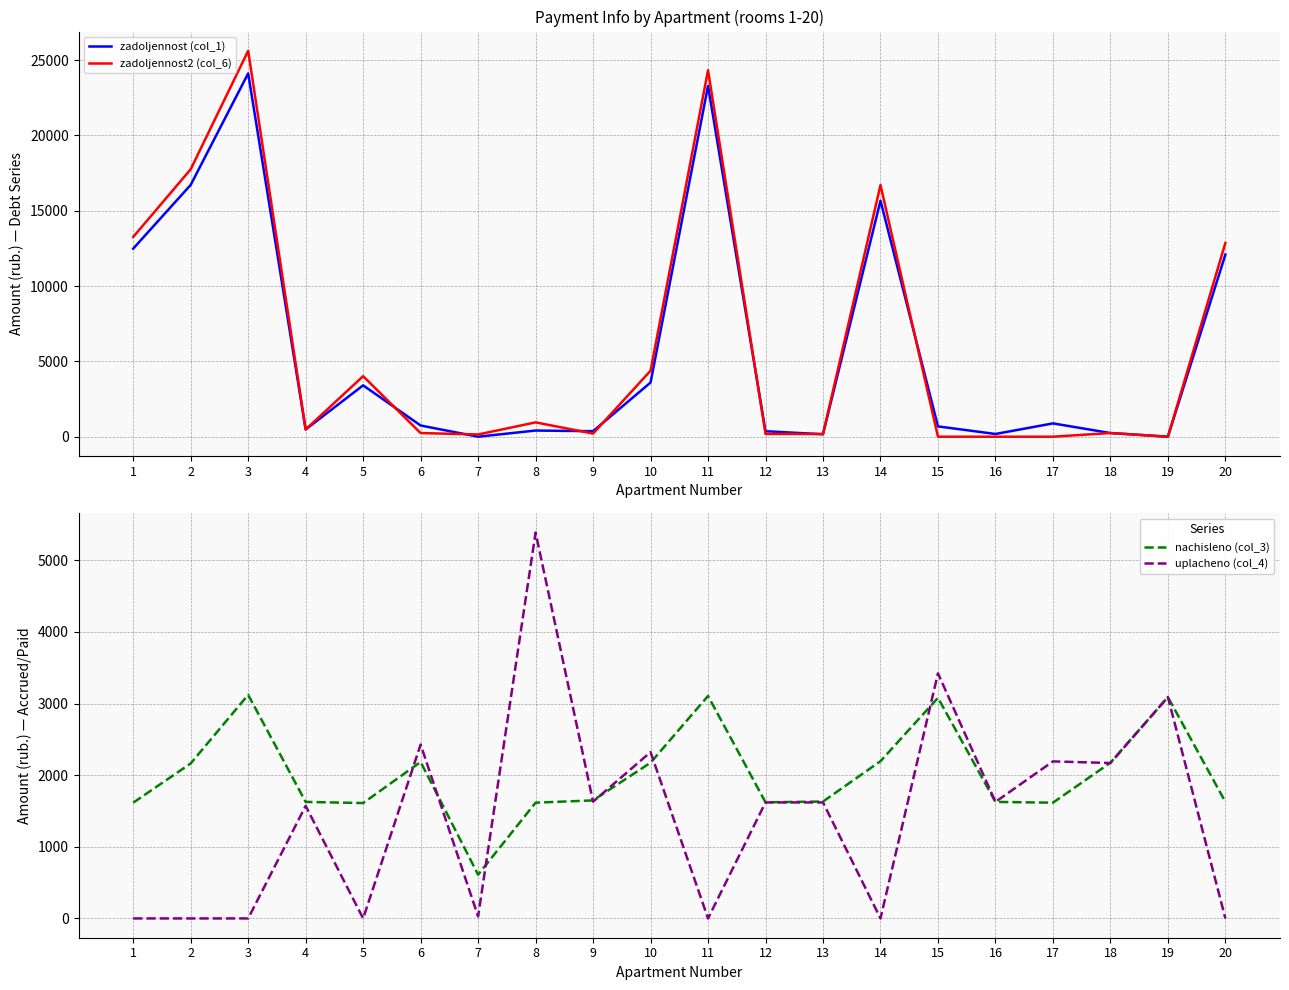

Reading right to left, transcribe all the data shown in this chart.

zadoljennost (col_1): 12088.9	0.0	243.1	883.5	180.8	684.5	15670.3	161.7	364.2	23287.5	3595.9	366.6	409.1	0.0	743.5	3408.9	482.0	24114.8	16713.8	12484.6
zadoljennost2 (col_6): 12861.0	0.0	244.0	0.0	0.0	0.0	16701.1	180.3	184.7	24322.9	4379.0	208.0	950.5	147.9	242.4	4017.6	480.0	25612.5	17751.8	13260.0
nachisleno (col_3): 1626.9	3090.6	2174.5	1616.4	1626.9	3080.1	2195.6	1632.2	1621.6	3106.3	2174.5	1648.0	1616.4	610.7	2185.0	1611.1	1626.9	3122.2	2164.0	1616.4
uplacheno (col_4): 0.0	3090.6	2170.0	2192.7	1626.9	3422.3	0.0	1619.8	1620.0	0.0	2322.4	1630.8	5388.0	28.0	2428.2	0.0	1571.7	0.0	0.0	0.0